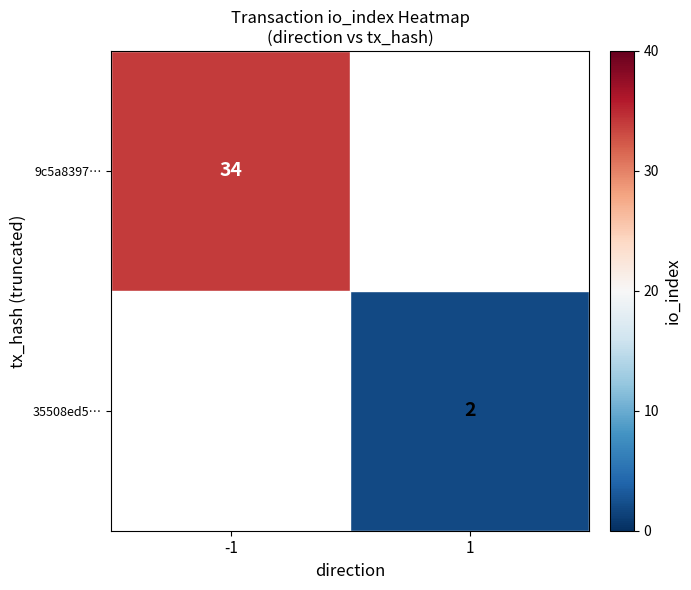

The value of 35508ed5… at 1 is 3. True or false?

False